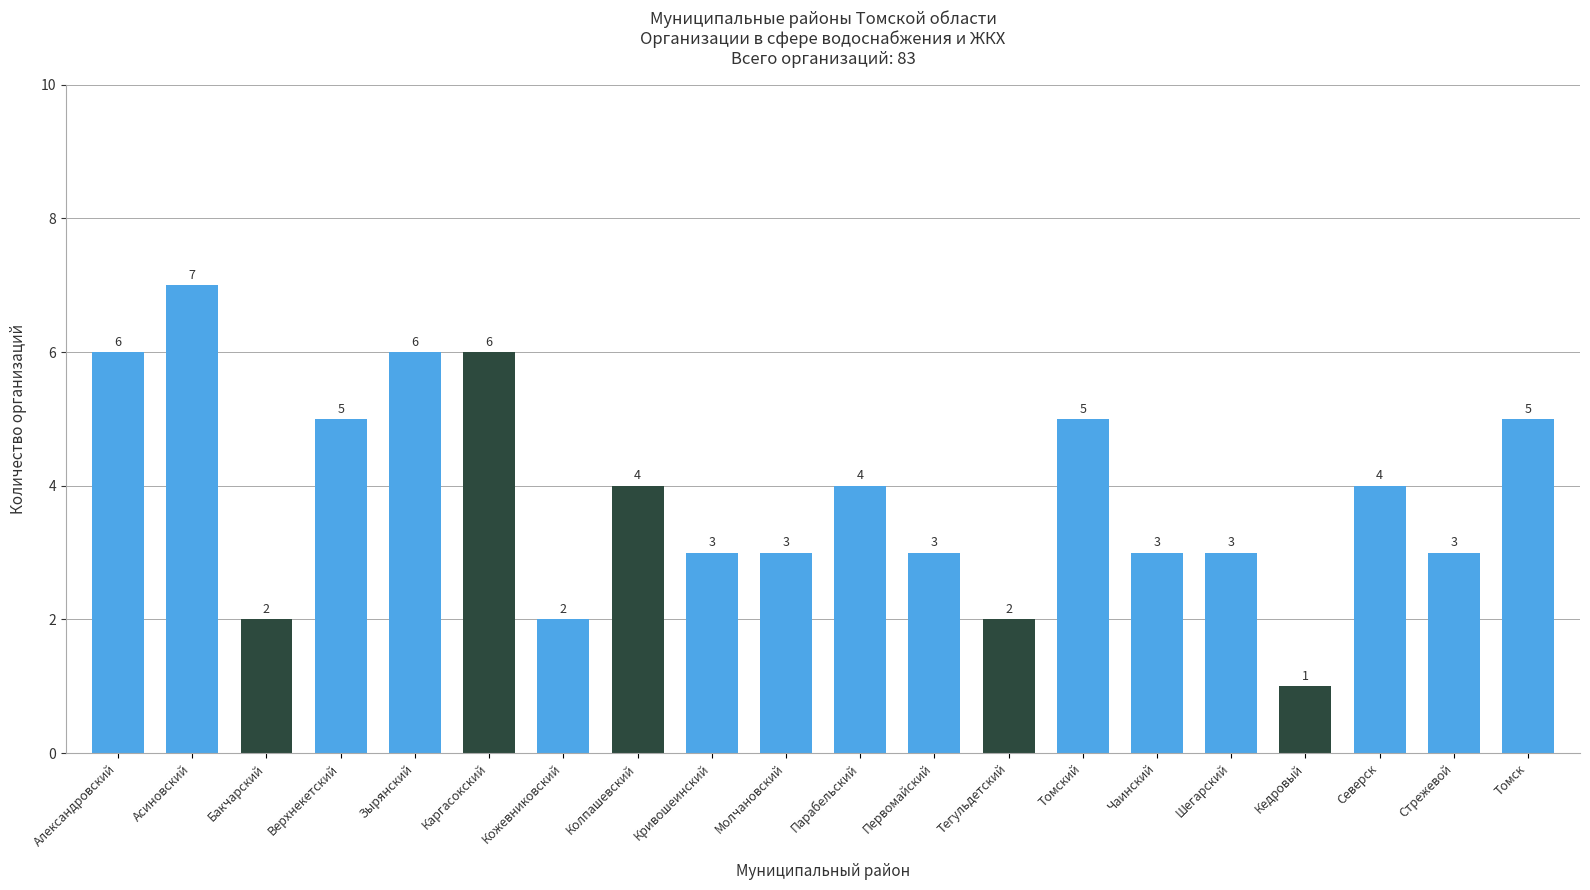

Reading right to left, list all the values displayed in this chart.

5	3	4	1	3	3	5	2	3	4	3	3	4	2	6	6	5	2	7	6